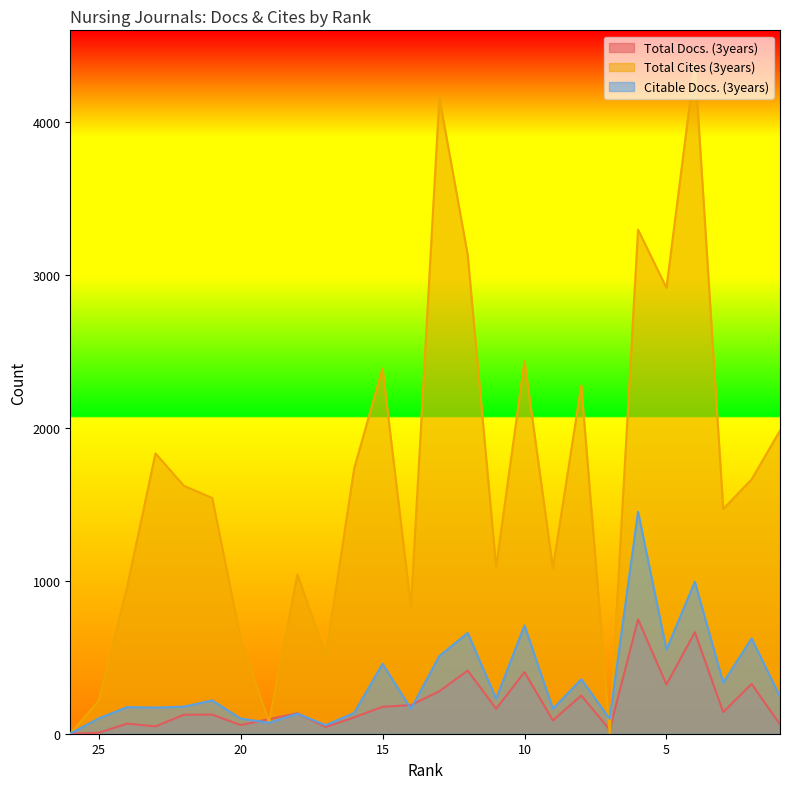

How many lines are shown in the chart?

3